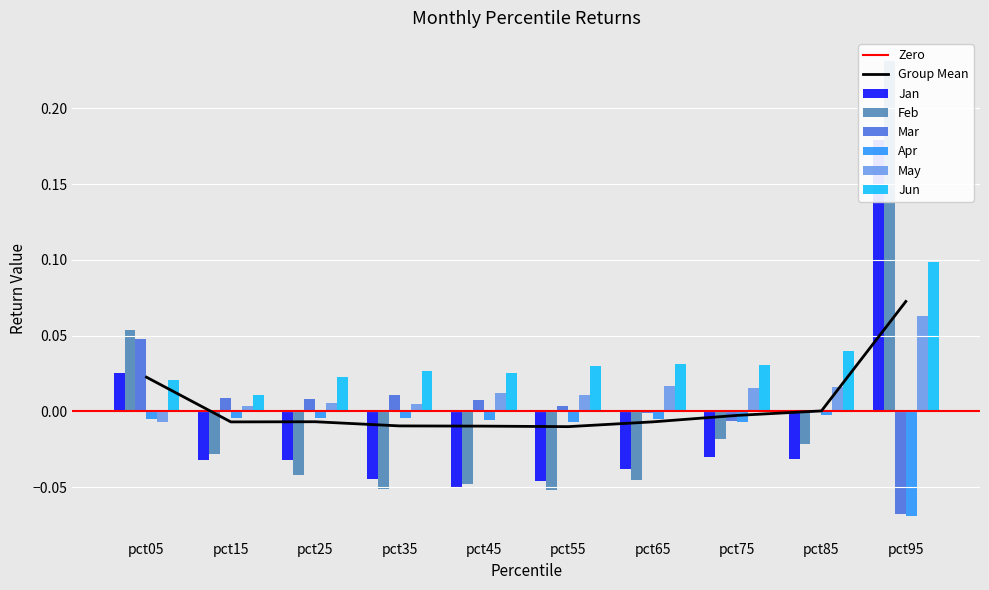

Where is Apr nearest to the value 0?

pct85